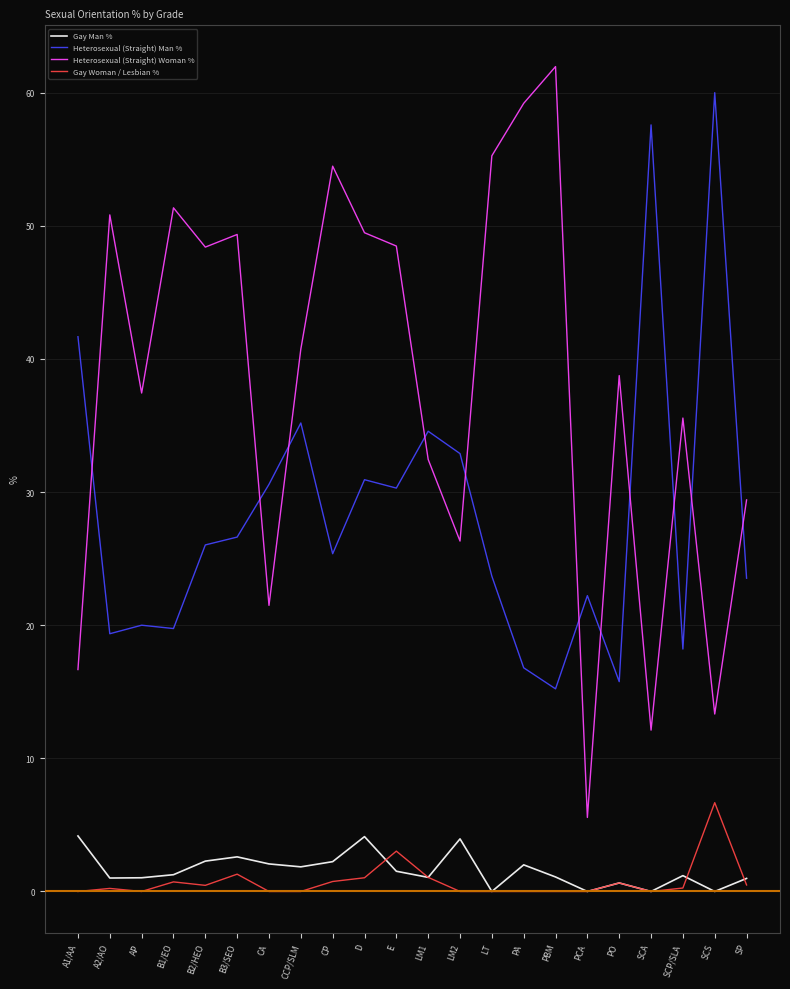

The value of Heterosexual (Straight) Man % at SCS is 88.8. True or false?

False